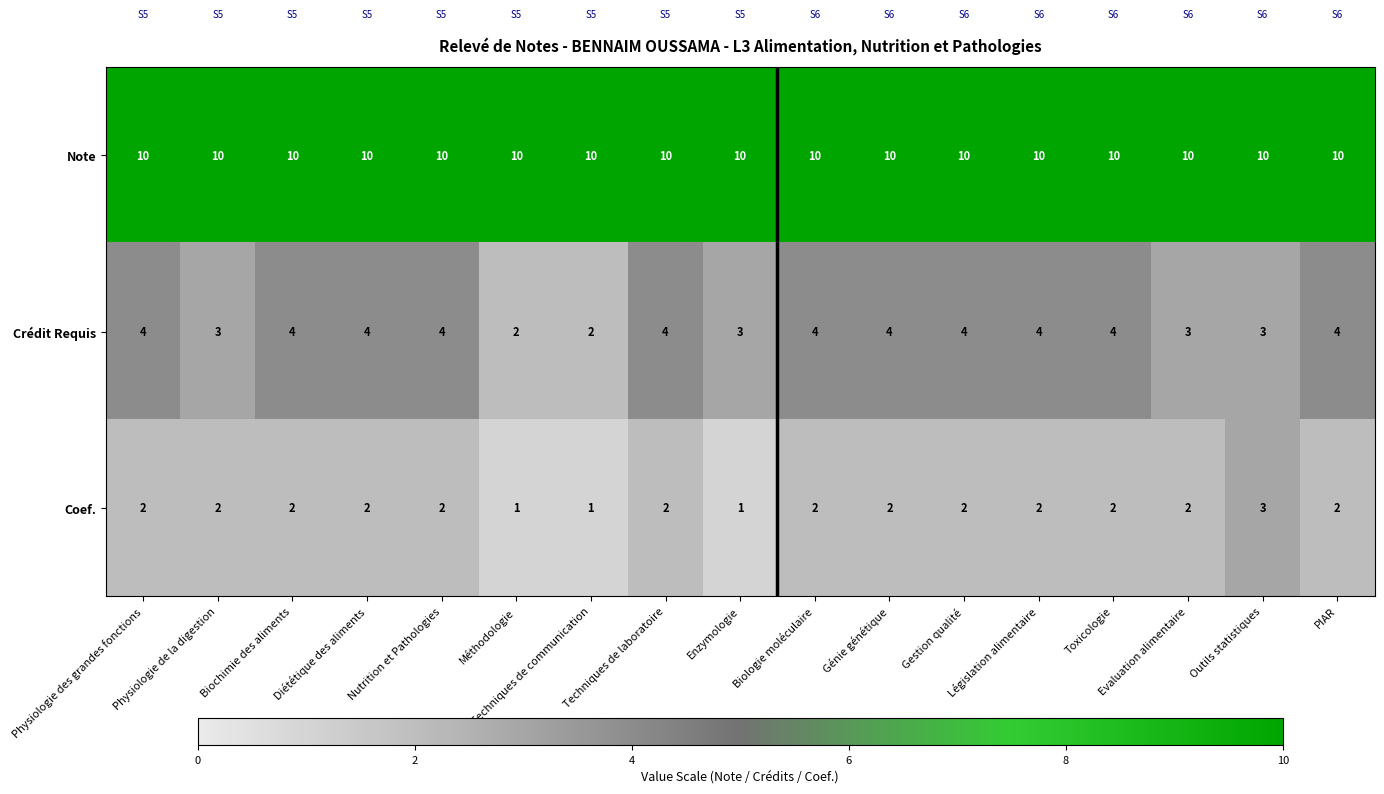

What is the spread (max minus min) of values at Diététique des aliments?

8